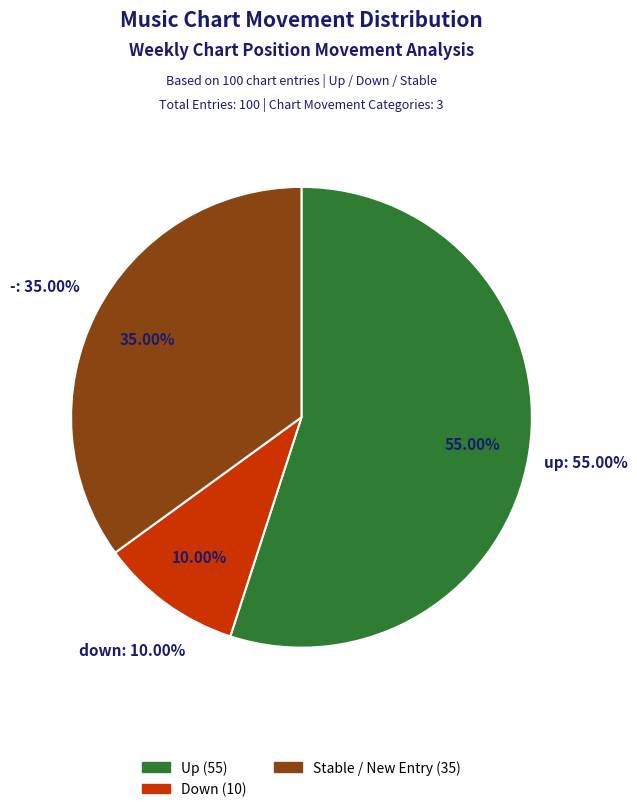

To the nearest percent, what is the difference between the largest and smallest slice percentages?

45%